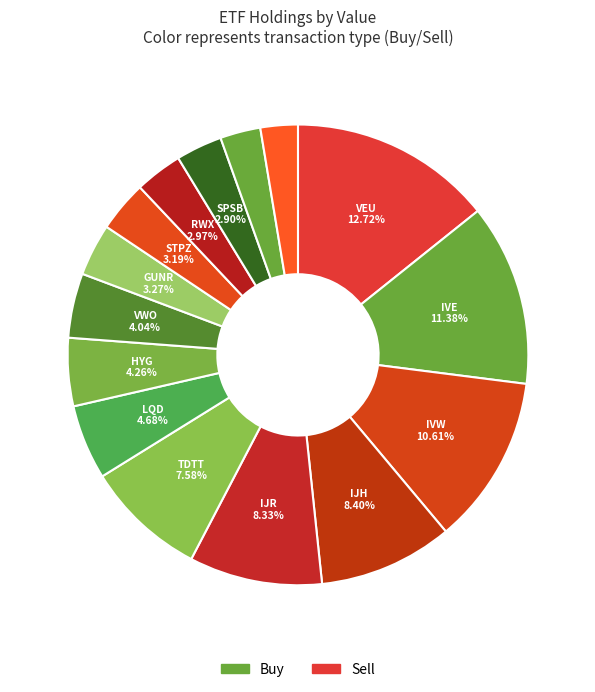

What percentage is the em lcl debt fd slice, to the nearest percent?

3%